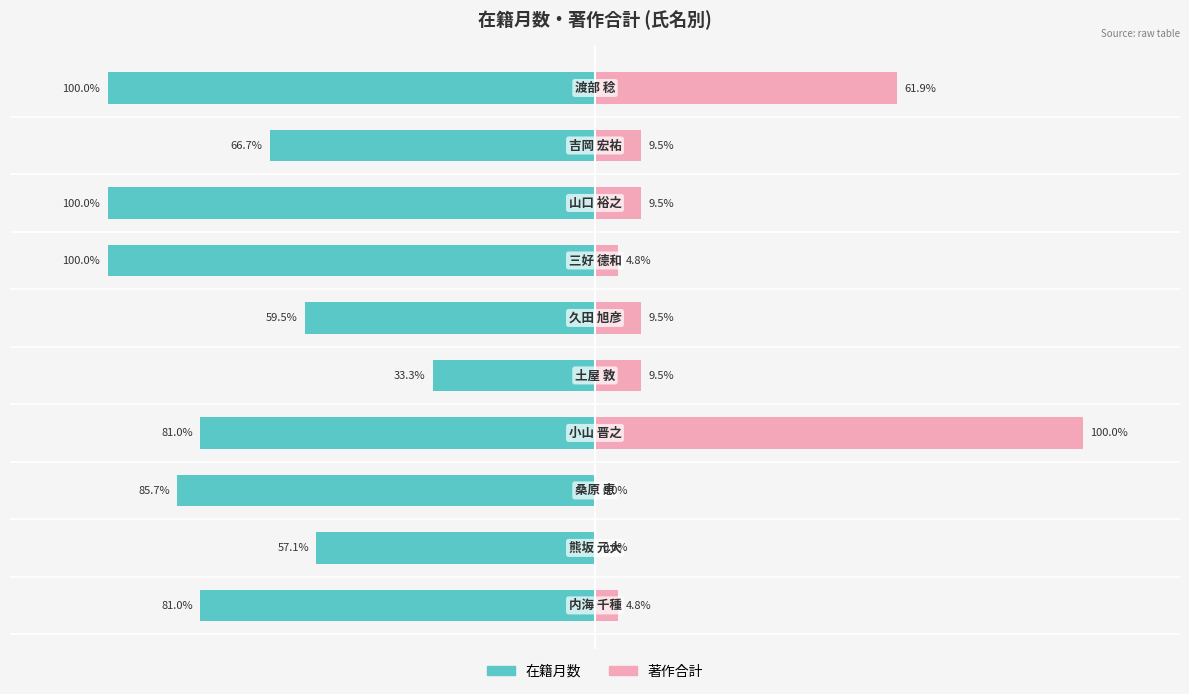

The value of 著作合計 at 0 is 4.8. True or false?

True